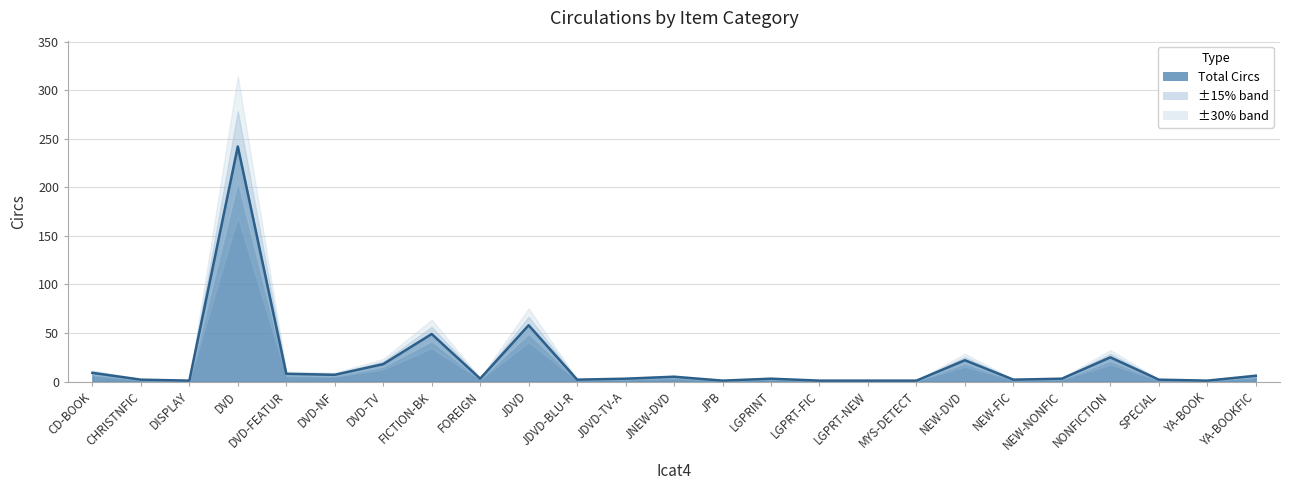

Reading left to right, extract all data points from this chart.

9	2	1	242	8	7	18	49	3	58	2	3	5	1	3	1	1	1	22	2	3	25	2	1	6